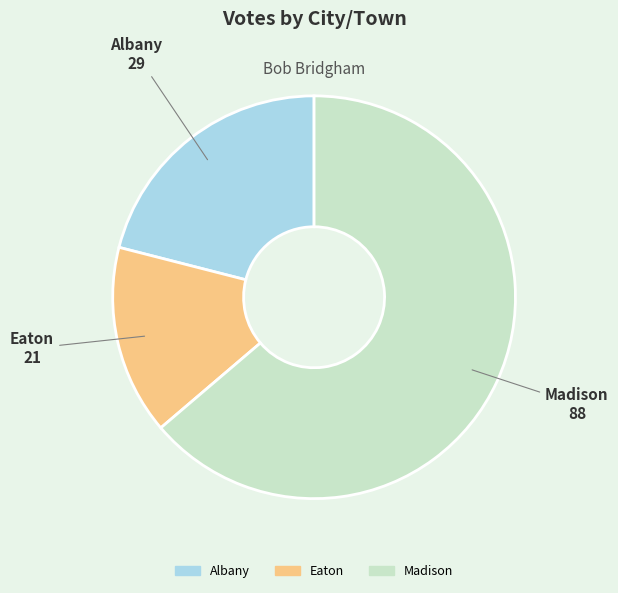

Which category has the smallest portion of the pie?

Eaton